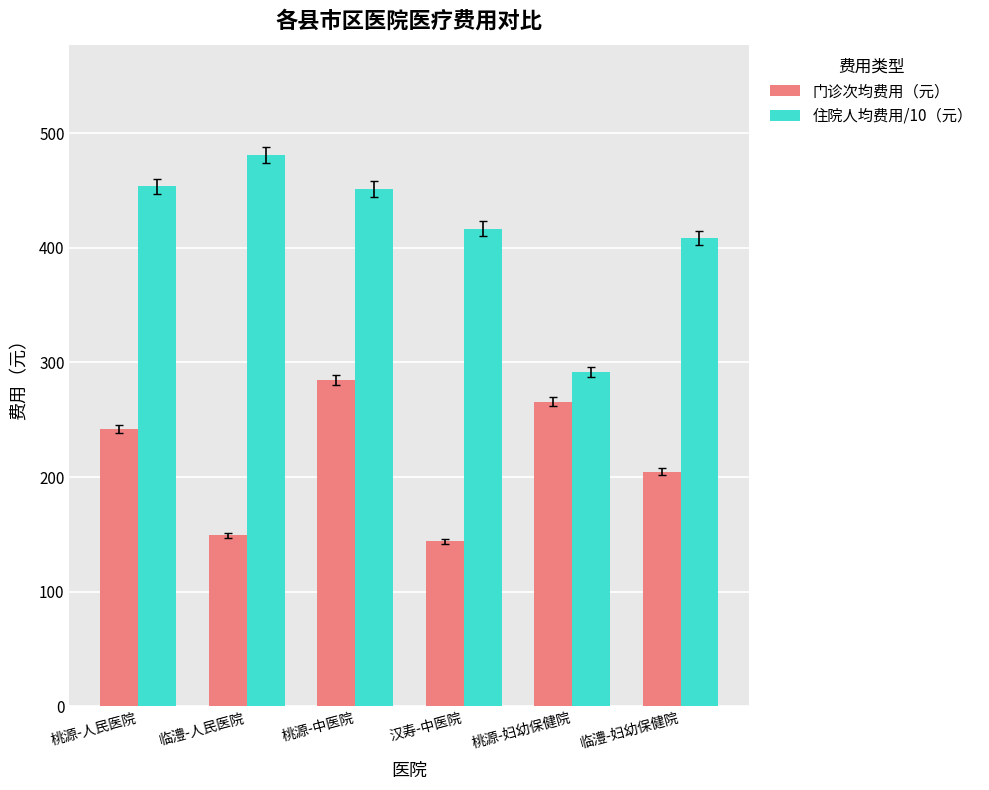

How many data points in 门诊次均费用（元） are less than 242?

3